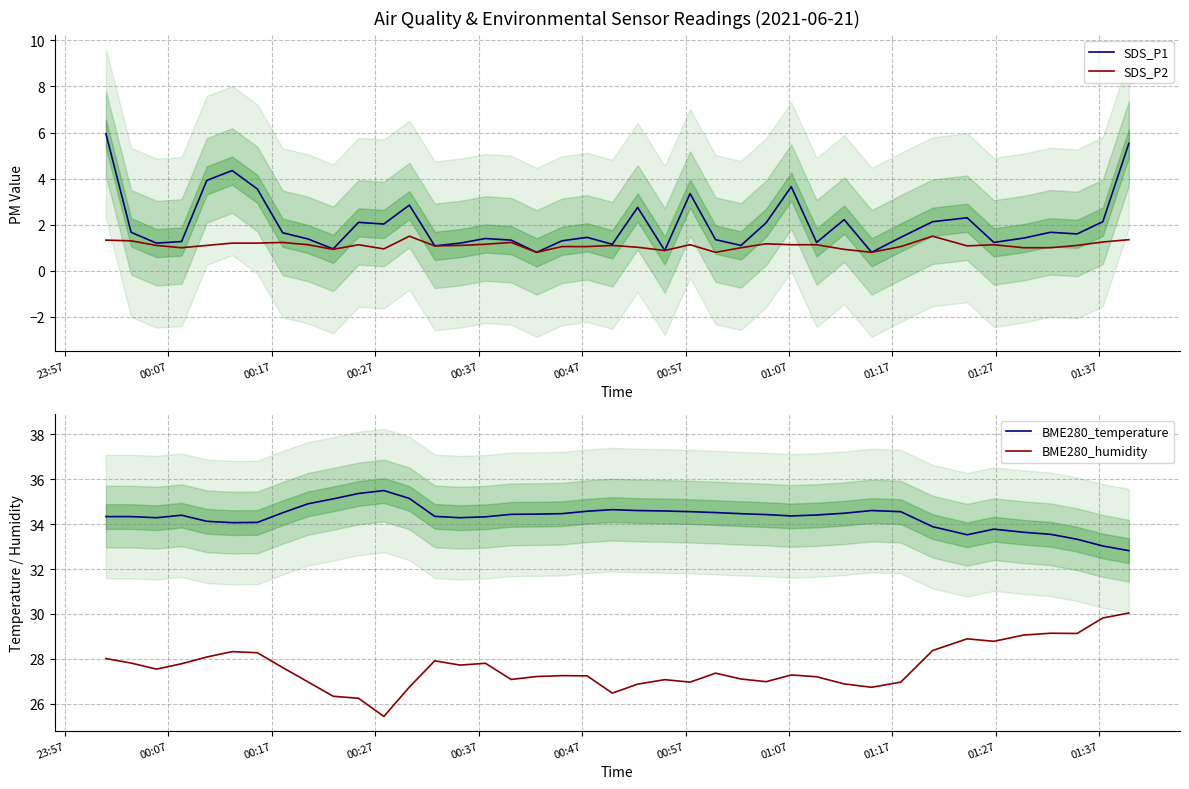

True or false: SDS_P2 has more than 1 points higher than both neighbors.

True